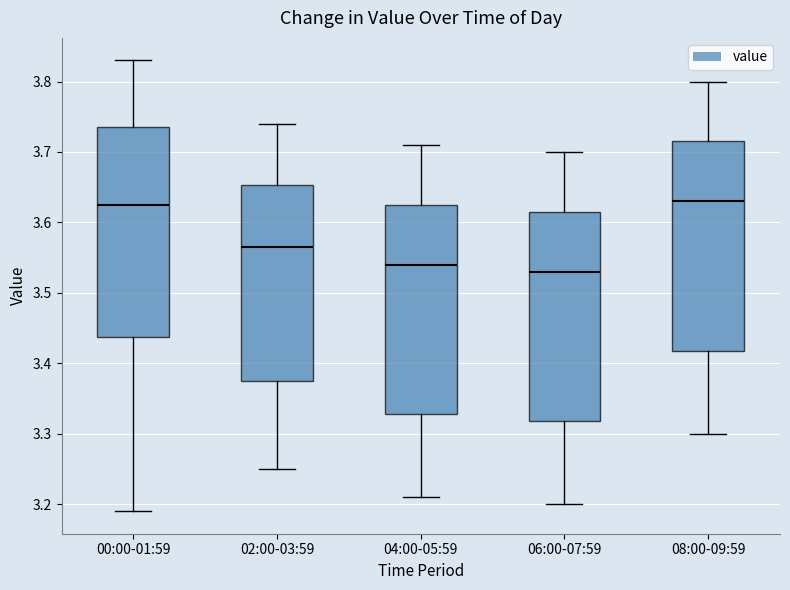

Where does the median line of the box for 06:00-07:59 sit on the y-axis? The values are not printed on the chart, so give them approximately, as read against the axis.

3.53